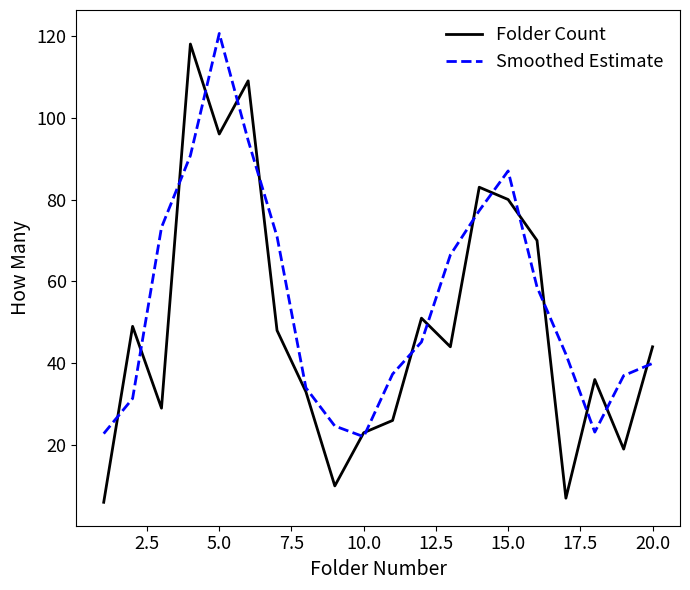

Which series has the widest spread of values?

Folder Count